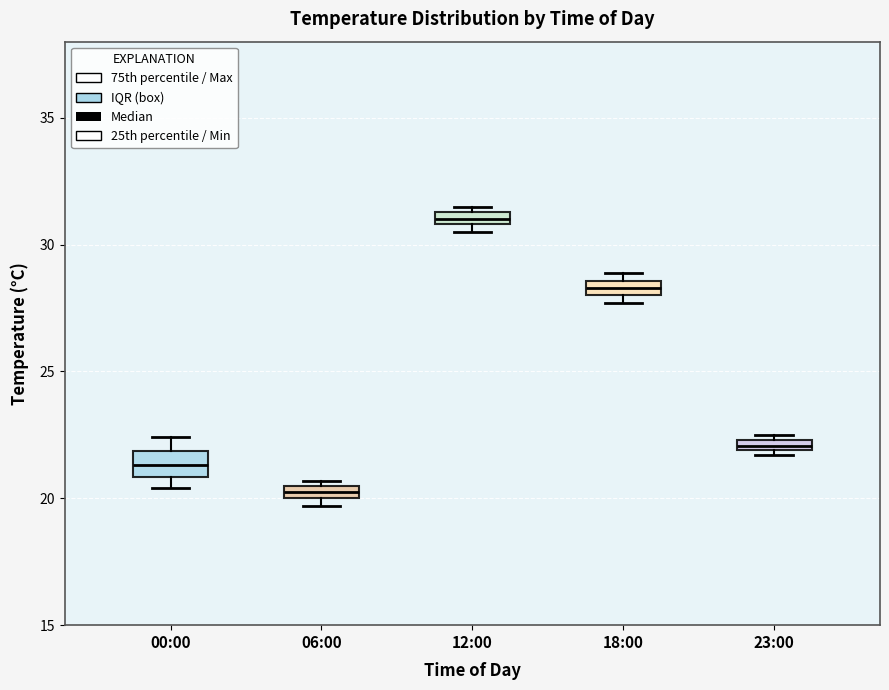

Where is the upper edge of the box for 23:00 on the y-axis? The values are not printed on the chart, so give them approximately, as read against the axis.

22.5